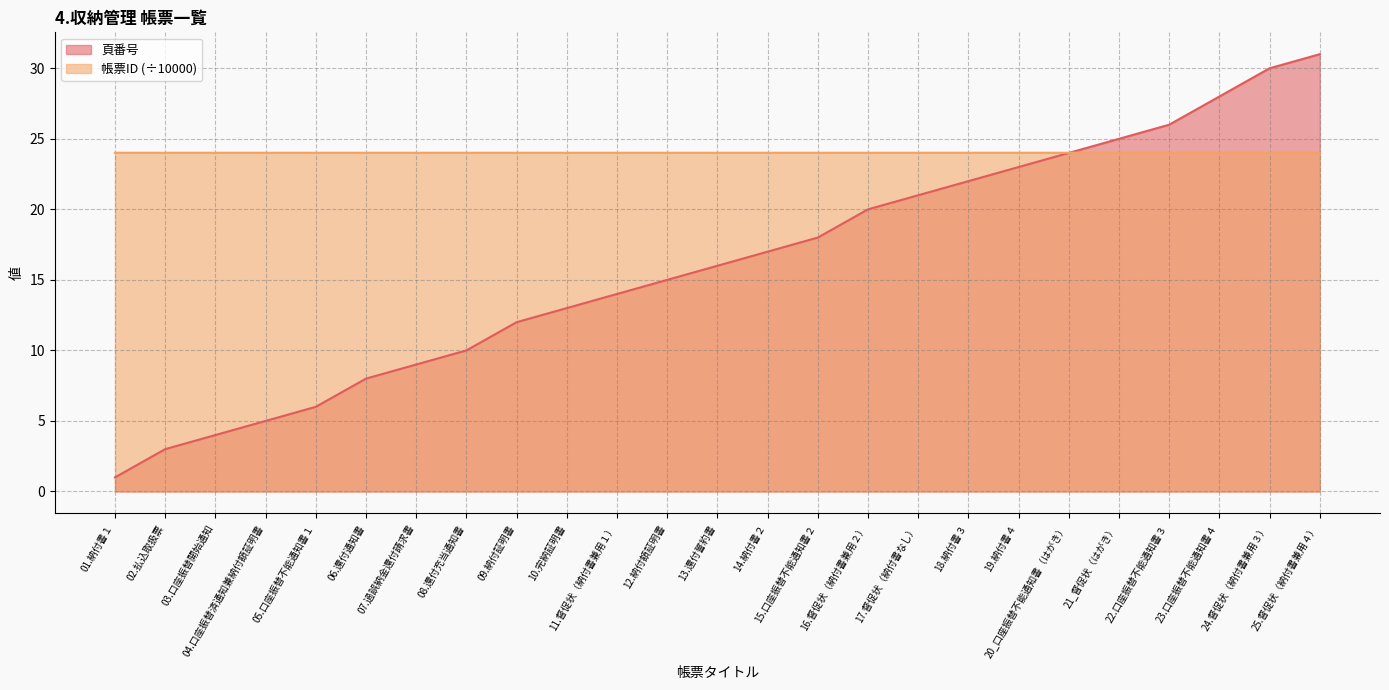

Does the chart display data point markers on the line(s)?

No